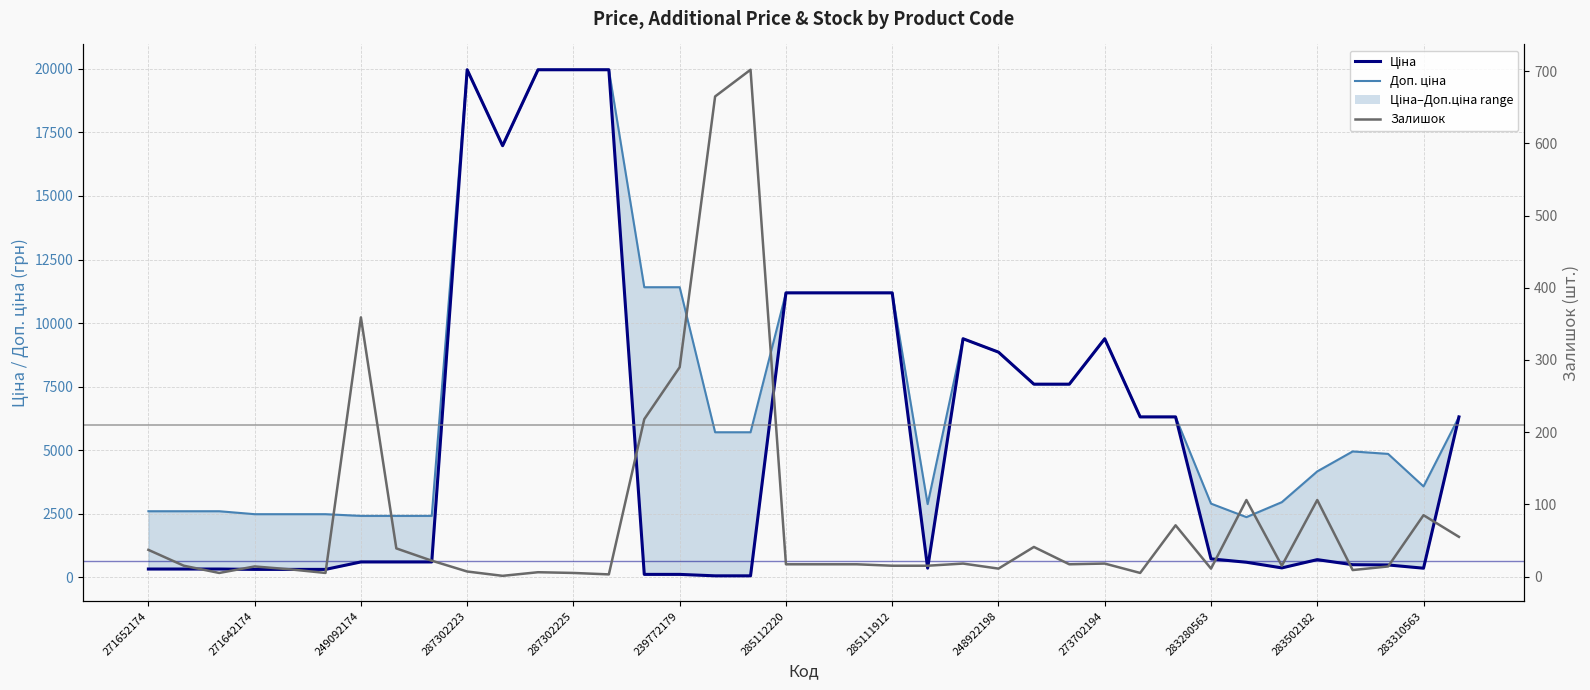

Where is Доп. ціна nearest to the value 11165?

285112220